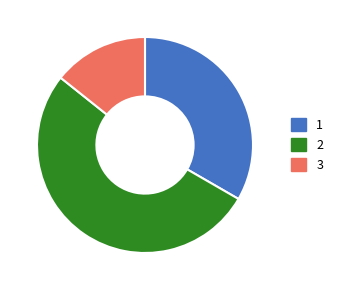

True or false: 2 accounts for 52% of the total.

True